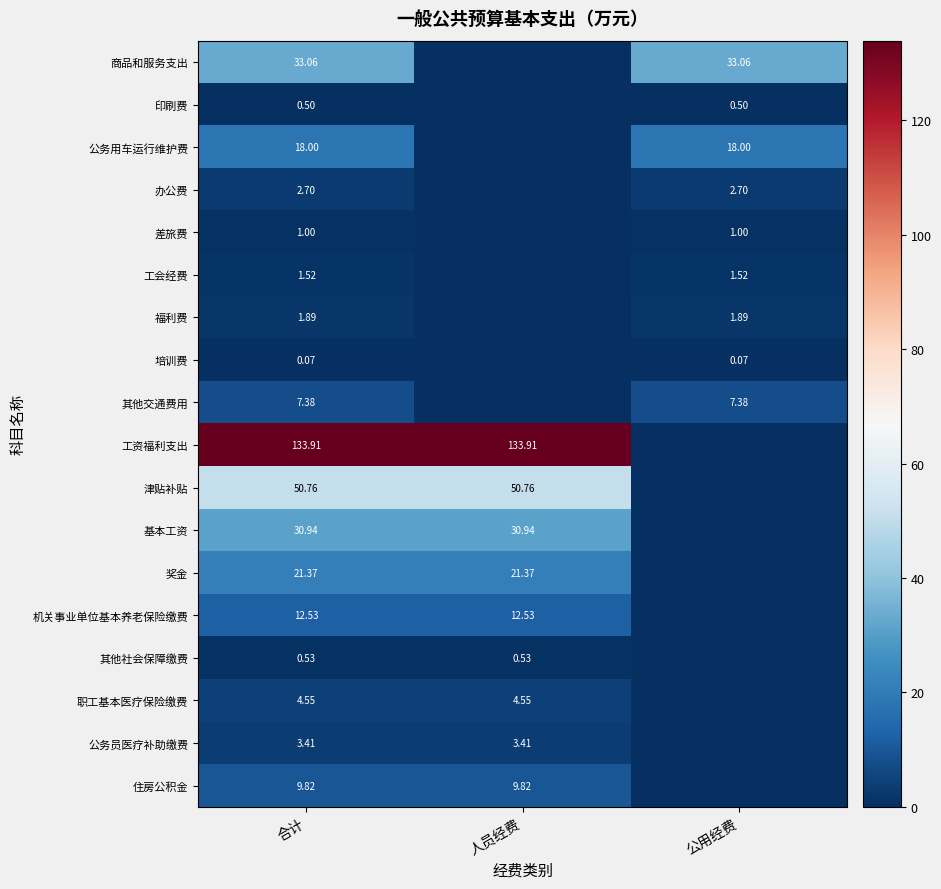

Is the value of 津贴补贴 at 合计 greater than the value of 机关事业单位基本养老保险缴费 at 合计?

Yes